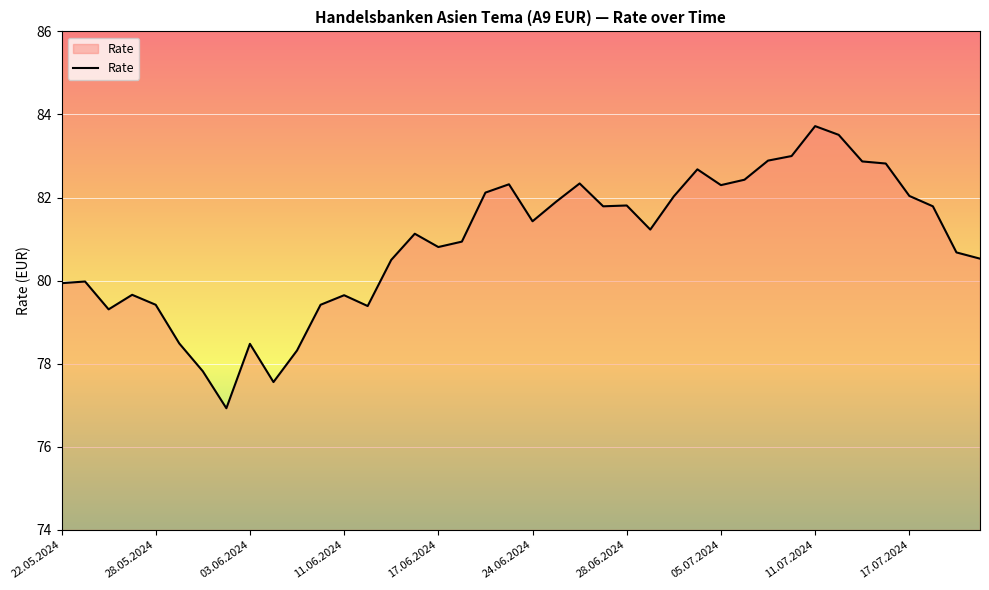

True or false: the data has more than 0 interior local peaks.

True